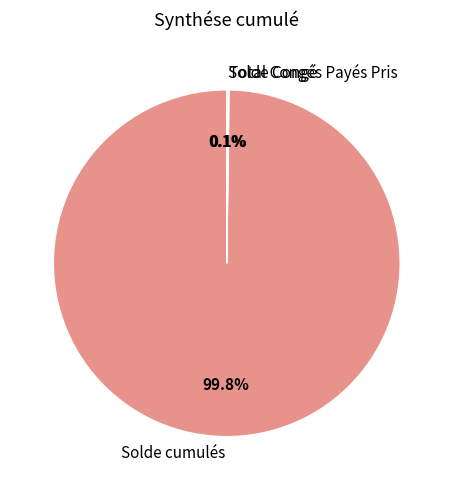

Which category accounts for the majority?

Solde cumulés